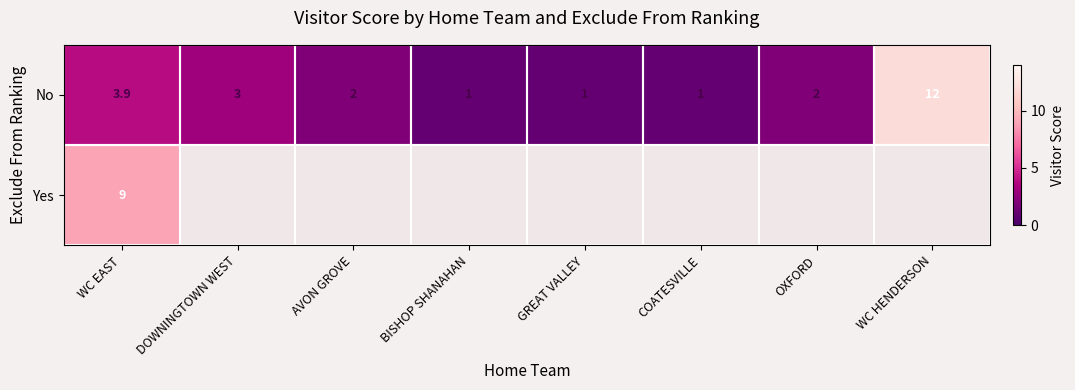

What is the difference between the maximum and second lowest values in the No series?

11.0